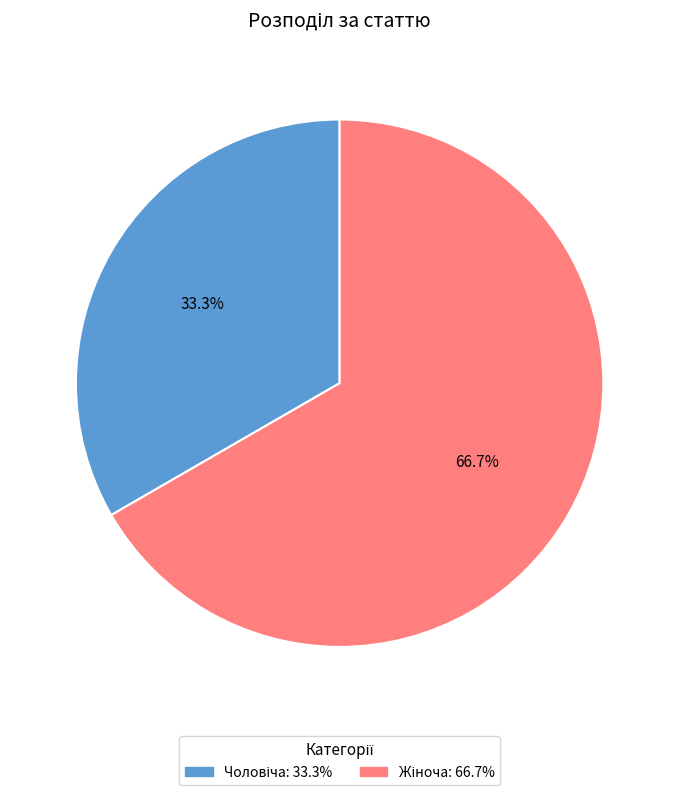

Is there a majority slice in this chart?

Yes